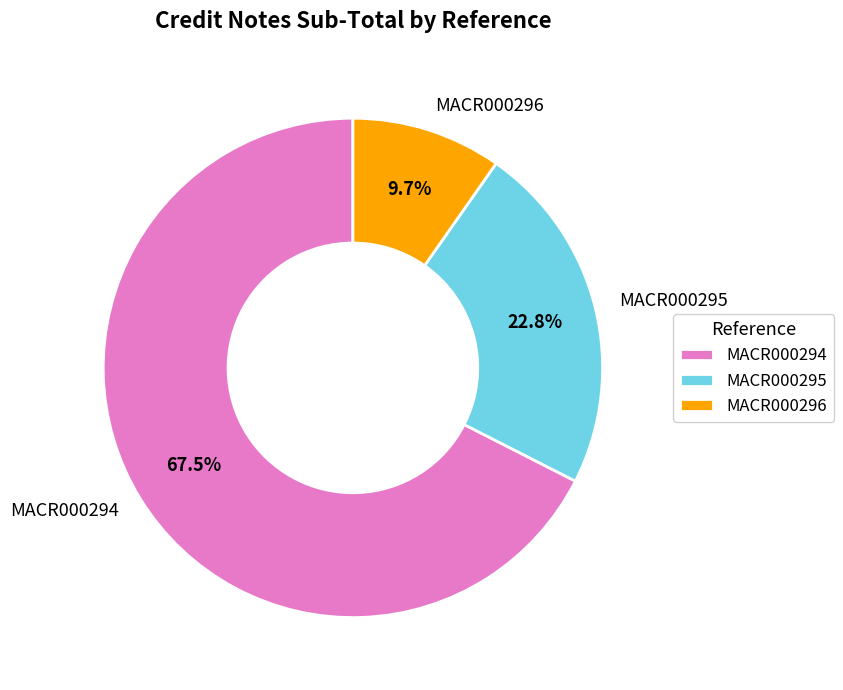

Is it true that MACR000294 is 56% of the pie?

False